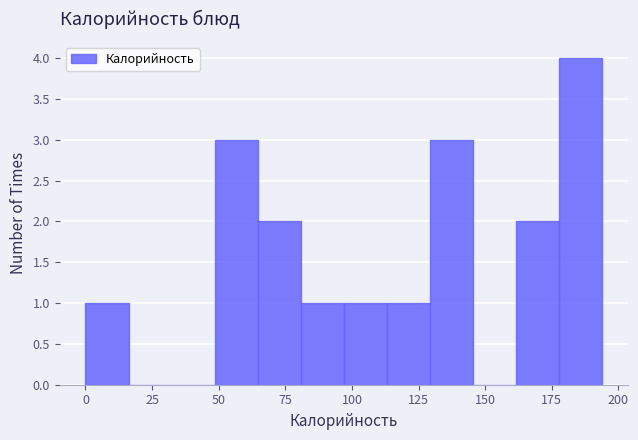

Around what value on the x-axis is the tallest bar? Give the approximate position of its centre, as read against the axis.

185